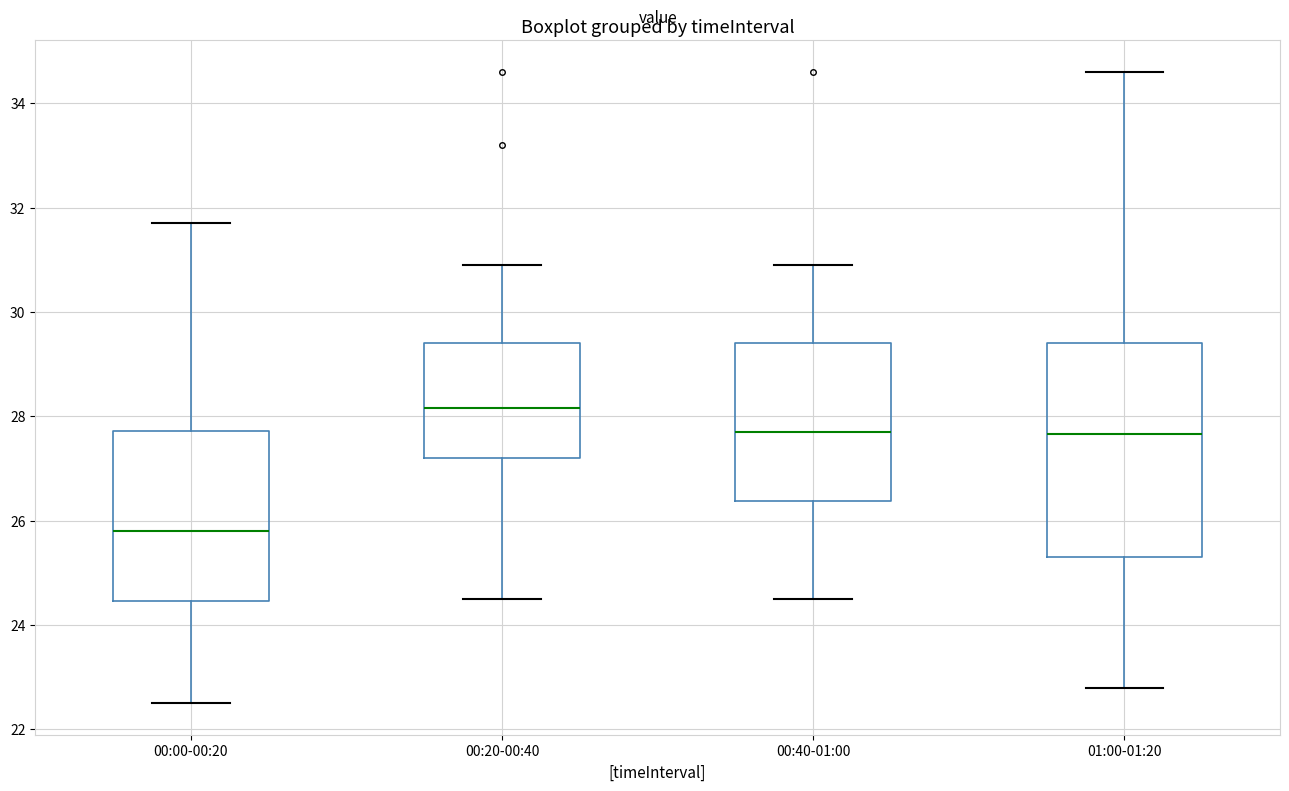

Reading left to right, transcribe this box plot: for each box, give where its median line is, the range the box spans, and where its two whiskers end, as read against the y-axis. The values are not printed on the chart, so give them approximately, as read against the axis.

00:00-00:20: median 25.8, box 24.4 to 27.8, whiskers 22.6 to 31.8
00:20-00:40: median 28.2, box 27.2 to 29.4, whiskers 24.6 to 31.0
00:40-01:00: median 27.8, box 26.4 to 29.4, whiskers 24.6 to 31.0
01:00-01:20: median 27.6, box 25.4 to 29.4, whiskers 22.8 to 34.6